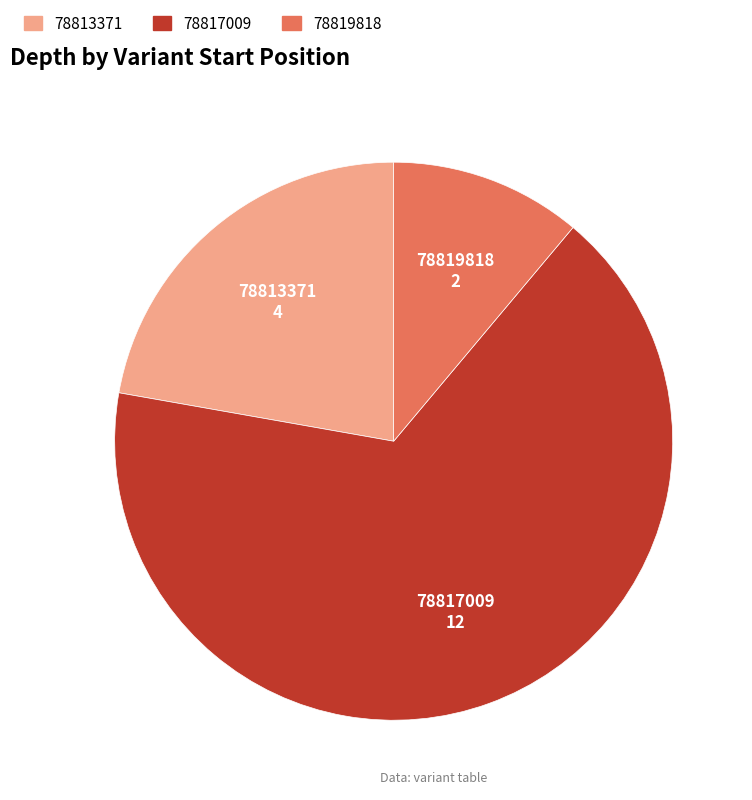

True or false: 78817009 accounts for 56% of the total.

False